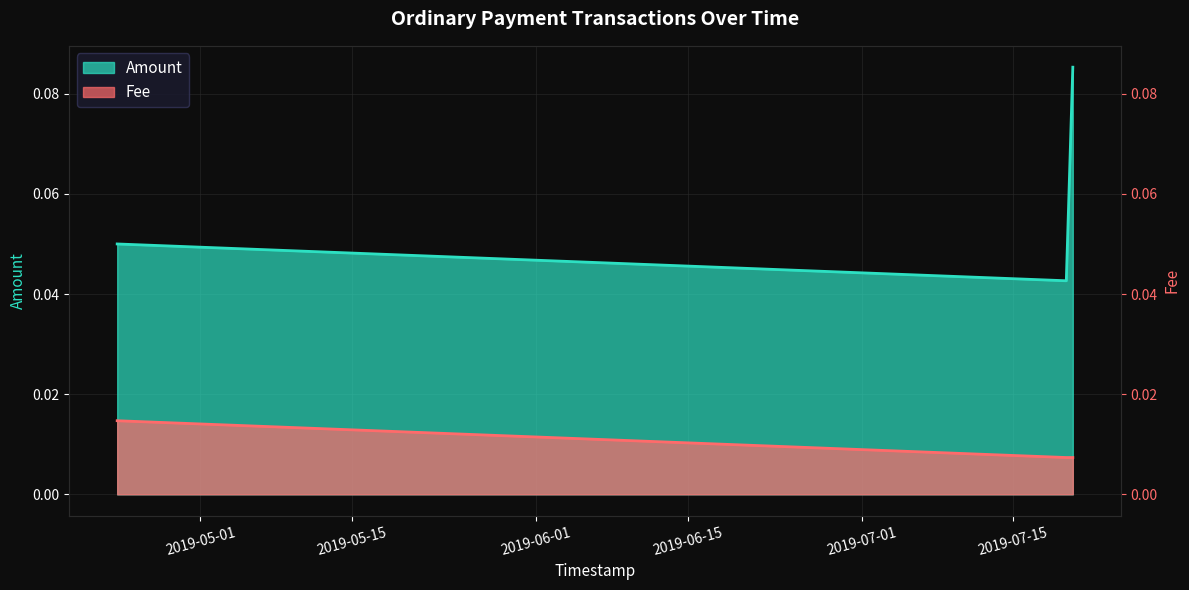

What is the total value across all series at 2019-07-19 21:27:04?

0.1